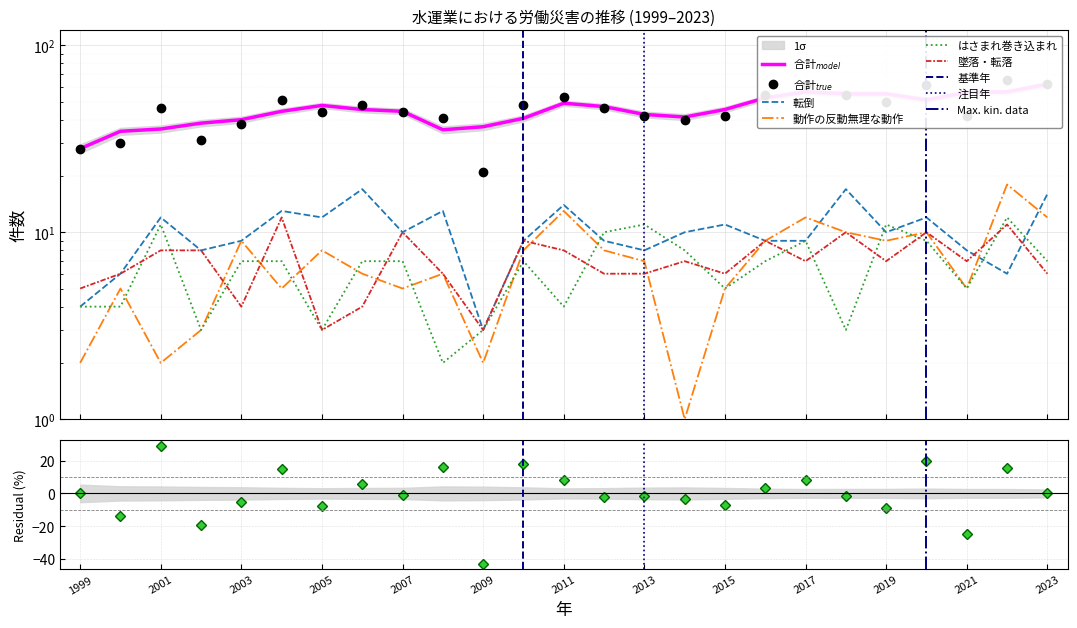

What is the spread (max minus min) of values at 2004?

46